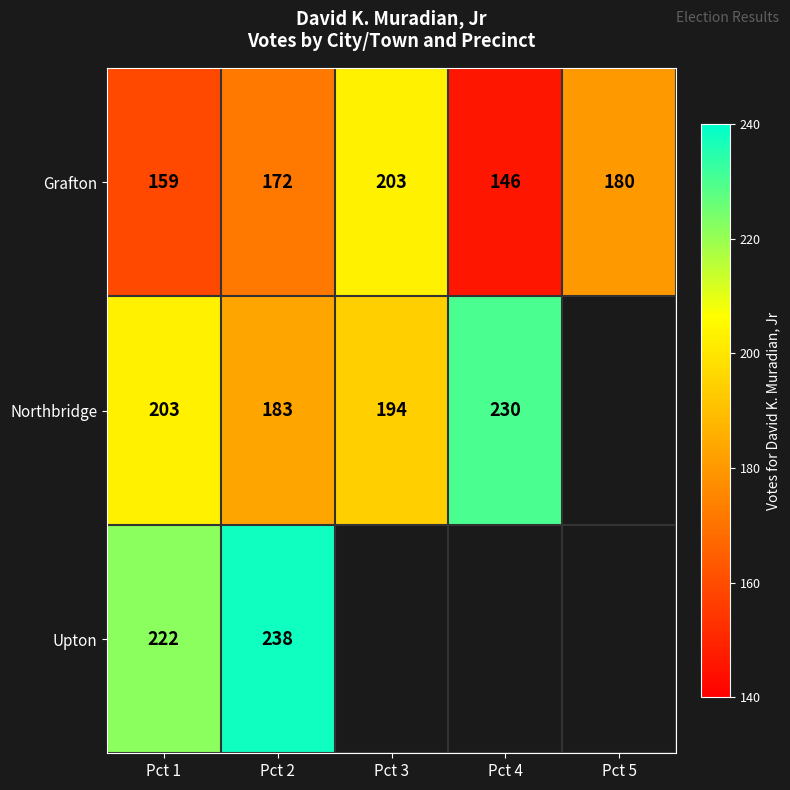

How many series are shown in this chart?

3